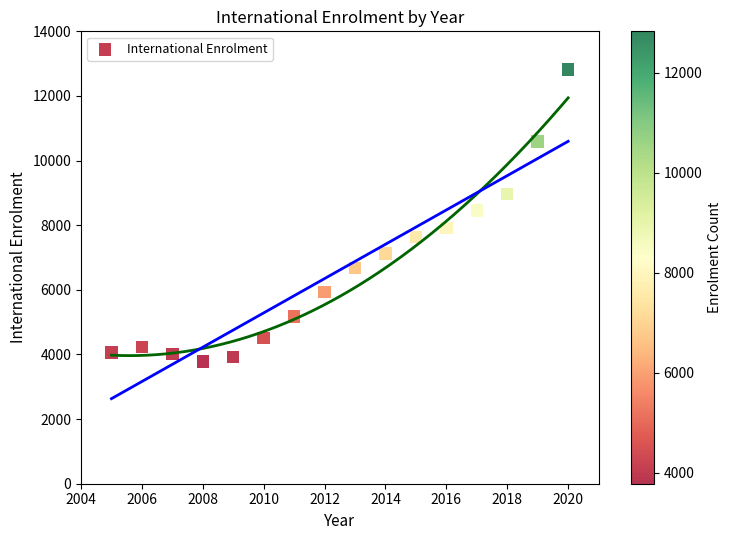

What Y value in the scatter plot is closest to 8303?

8453